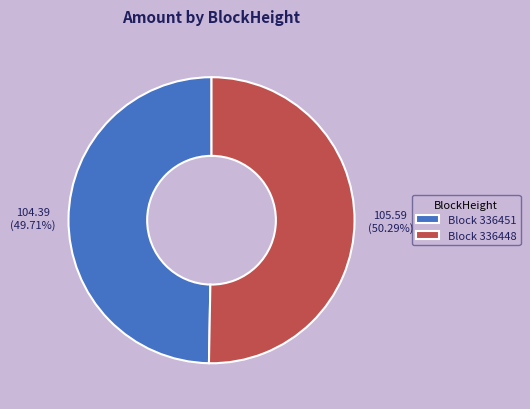

Between Block 336448 and Block 336451, which is larger?

Block 336448